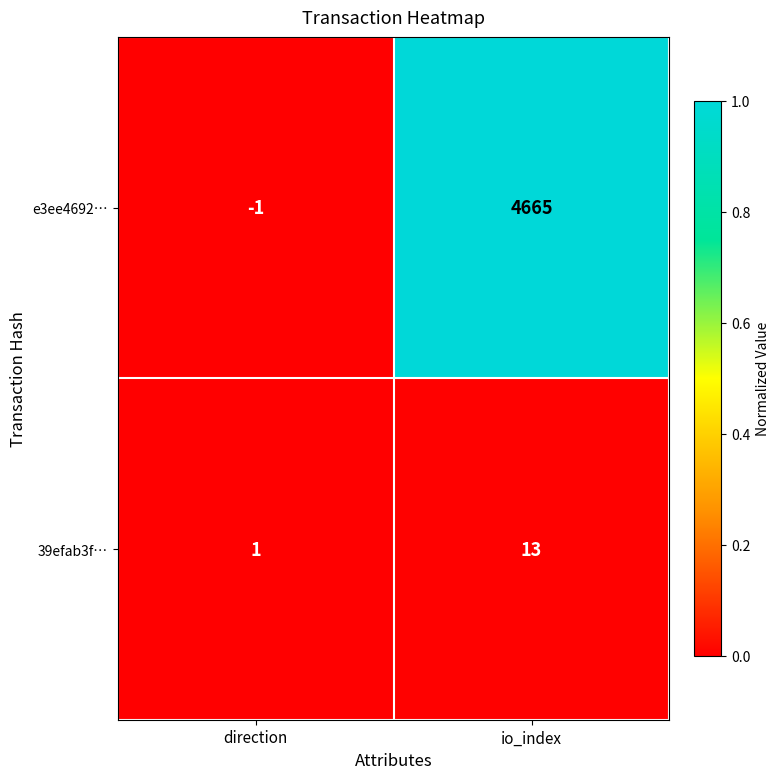

How many negative values does the e3ee4692… series have?

1